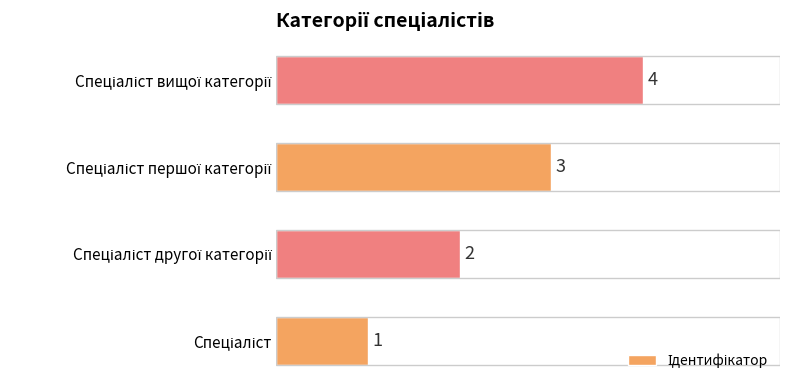

Count the values in the range 2 to 4.

3